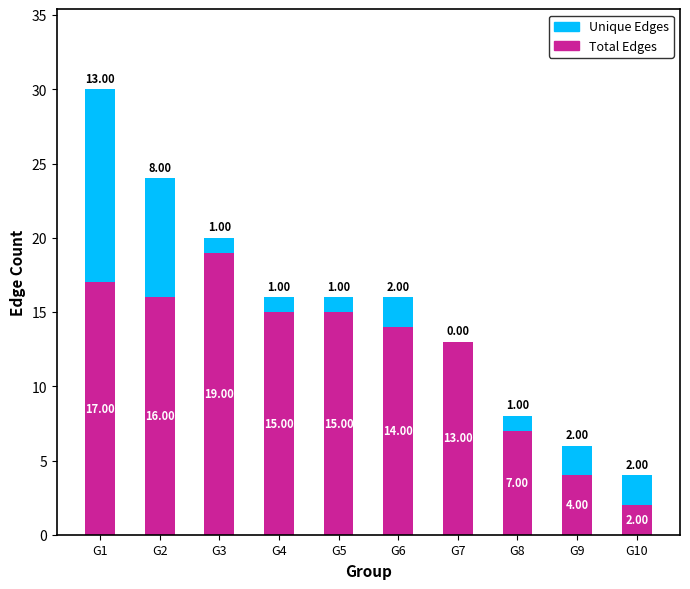

What is the total value across all series at G5?

16